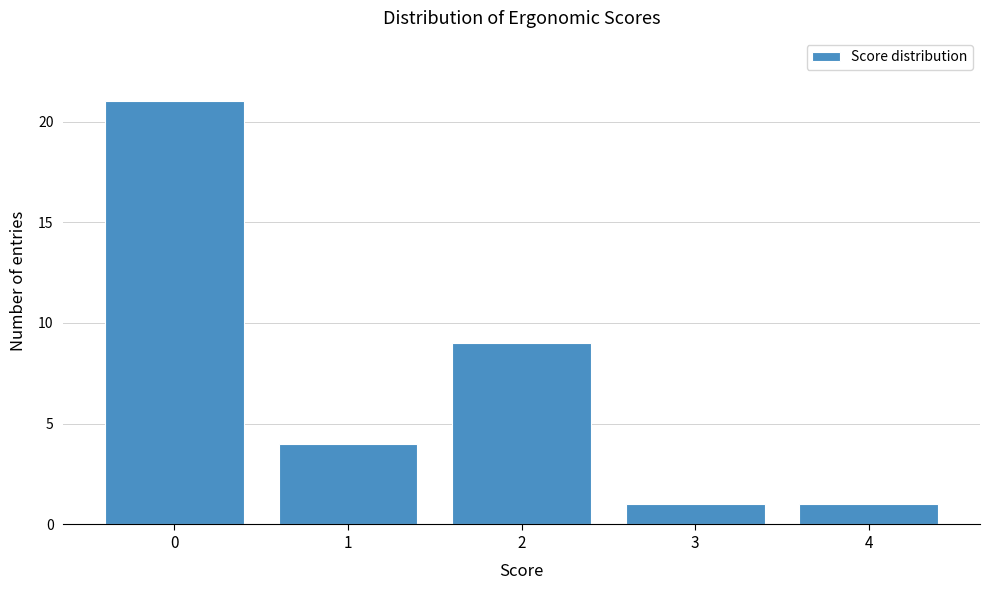

Reading right to left, extract all data points from this chart.

4=1	3=1	2=9	1=4	0=21